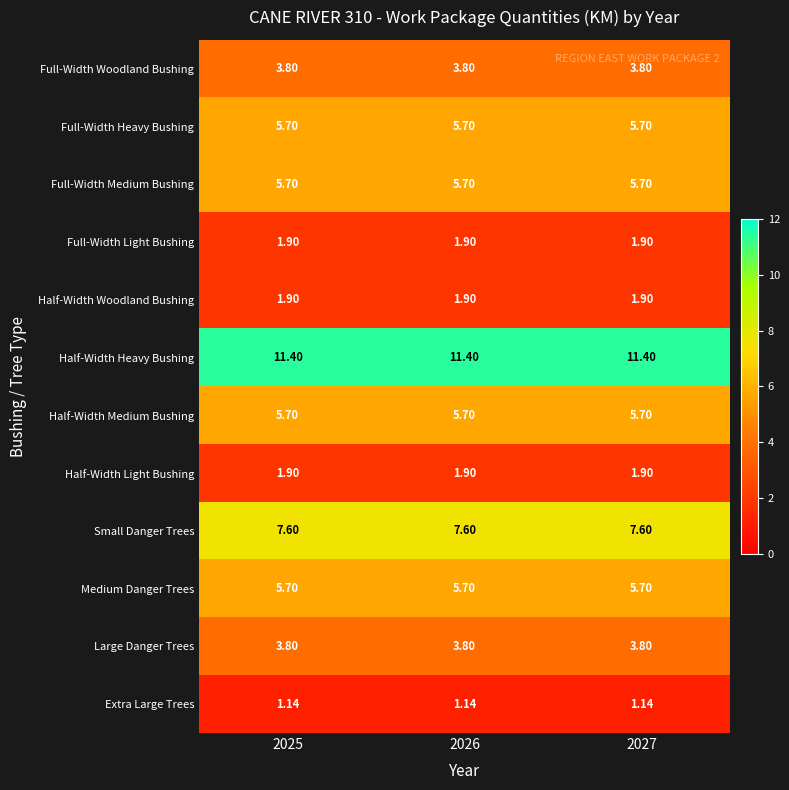

Is the value of Full-Width Medium Bushing at 2026 greater than the value of Large Danger Trees at 2027?

Yes